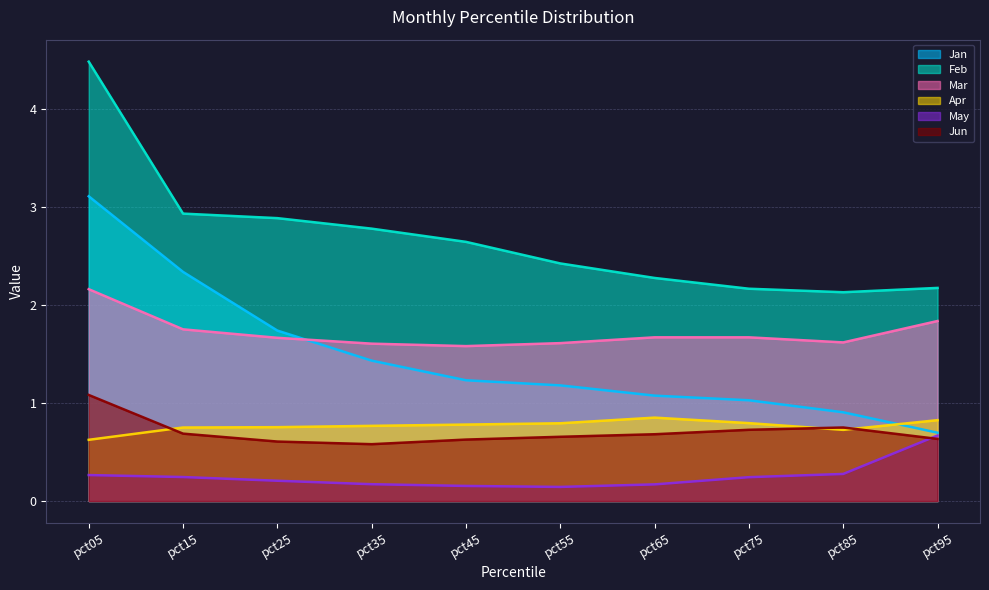

What is the difference between the second highest and second lowest values in the Jun series?

0.1